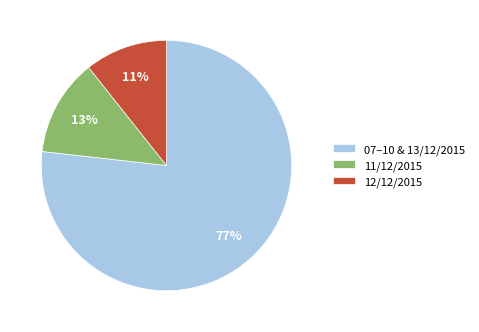

The 07–10 & 13/12/2015 slice represents 64% of the pie. True or false?

False